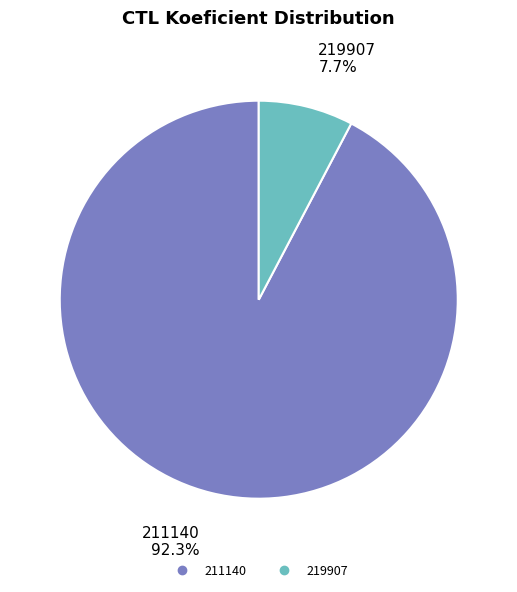

Is 219907 the majority of the pie?

No